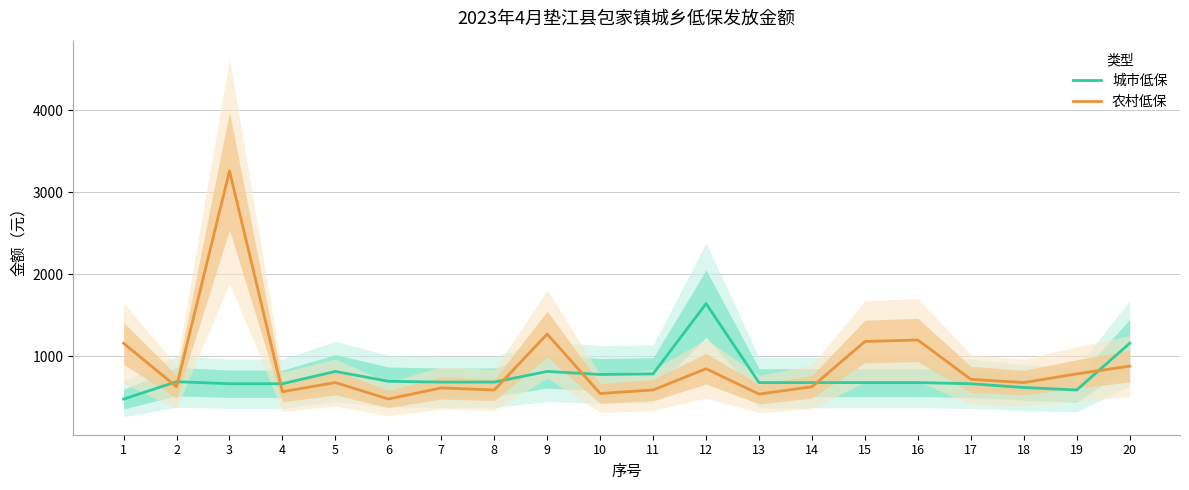

At 11, list the series in order from largest to smallest.

城市低保, 农村低保